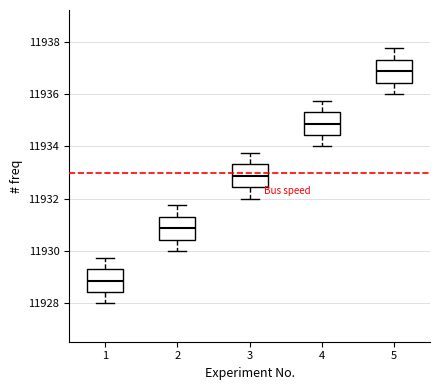

Reading left to right, transcribe this box plot: for each box, give where its median line is, the range the box spans, and where its two whiskers end, as read against the y-axis. The values are not printed on the chart, so give them approximately, as read against the axis.

1: median 11928.8, box 11928.4 to 11929.4, whiskers 11928.0 to 11929.8
2: median 11930.8, box 11930.4 to 11931.4, whiskers 11930.0 to 11931.8
3: median 11932.8, box 11932.4 to 11933.4, whiskers 11932.0 to 11933.8
4: median 11934.8, box 11934.4 to 11935.4, whiskers 11934.0 to 11935.8
5: median 11936.8, box 11936.4 to 11937.4, whiskers 11936.0 to 11937.8